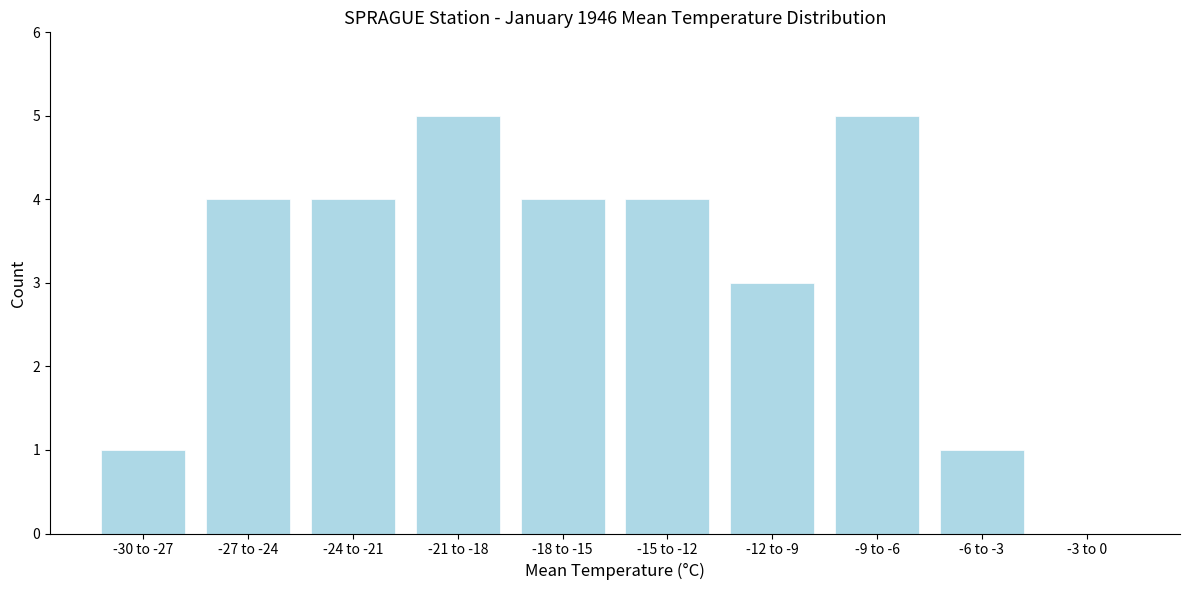

Reading left to right, list all the values displayed in this chart.

-30 to -27=1	-27 to -24=4	-24 to -21=4	-21 to -18=5	-18 to -15=4	-15 to -12=4	-12 to -9=3	-9 to -6=5	-6 to -3=1	-3 to 0=0